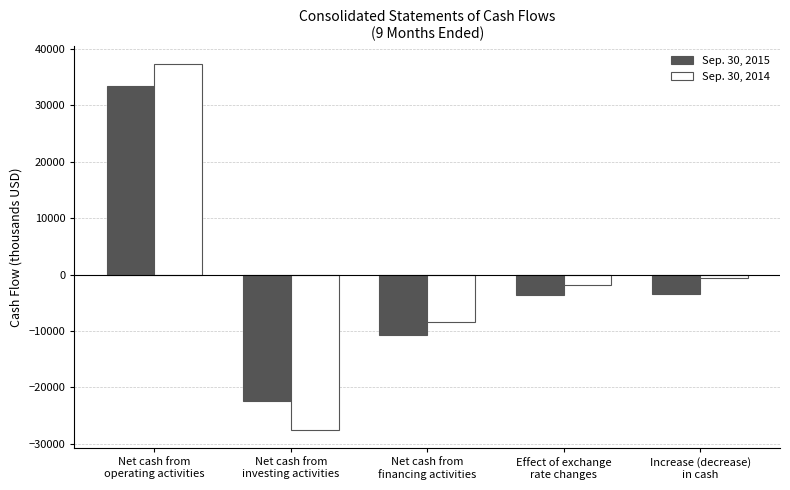

What is the difference between the maximum and second lowest values in the Sep. 30, 2015 series?

44006